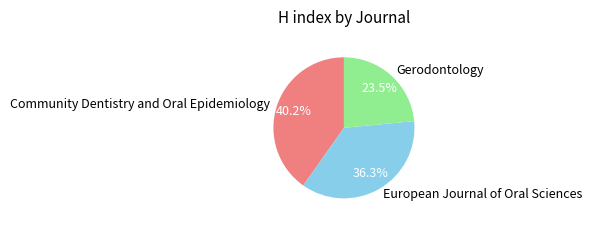

Rank the categories by value from highest to lowest.

Community Dentistry and Oral Epidemiology, European Journal of Oral Sciences, Gerodontology